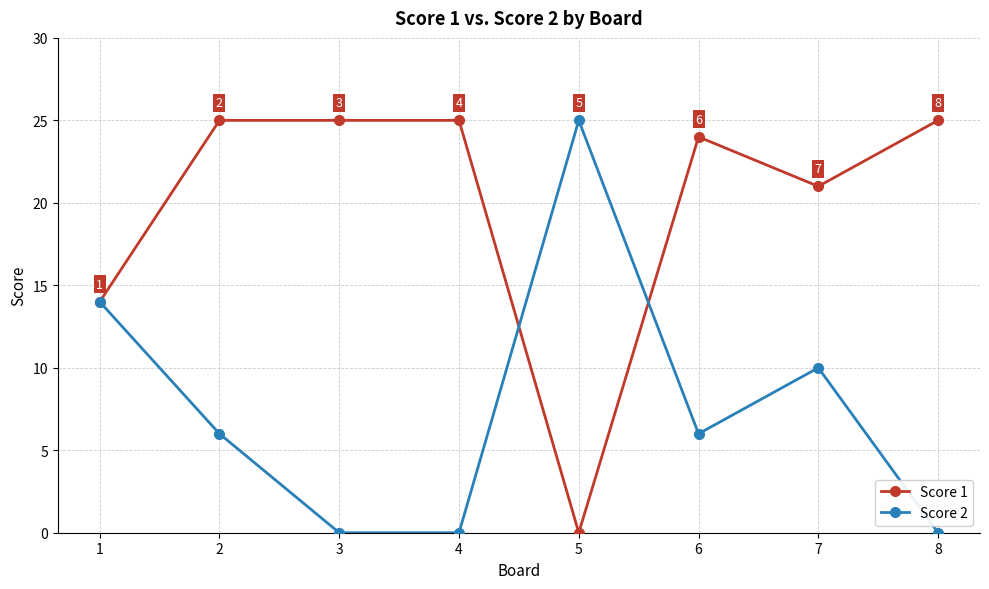

What is the sum of all Score 1 values?

159